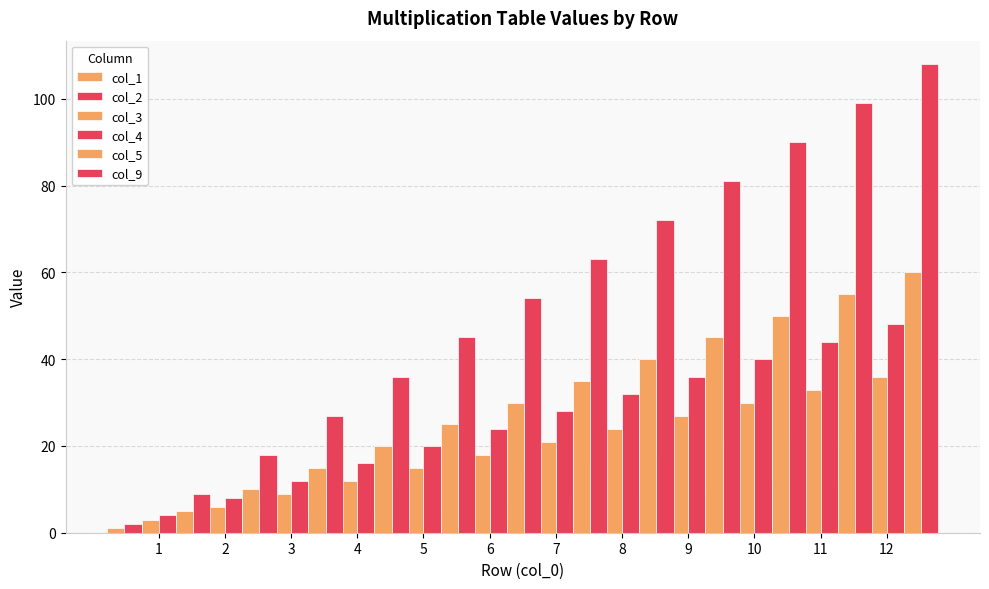

What is the greatest value displayed?

108